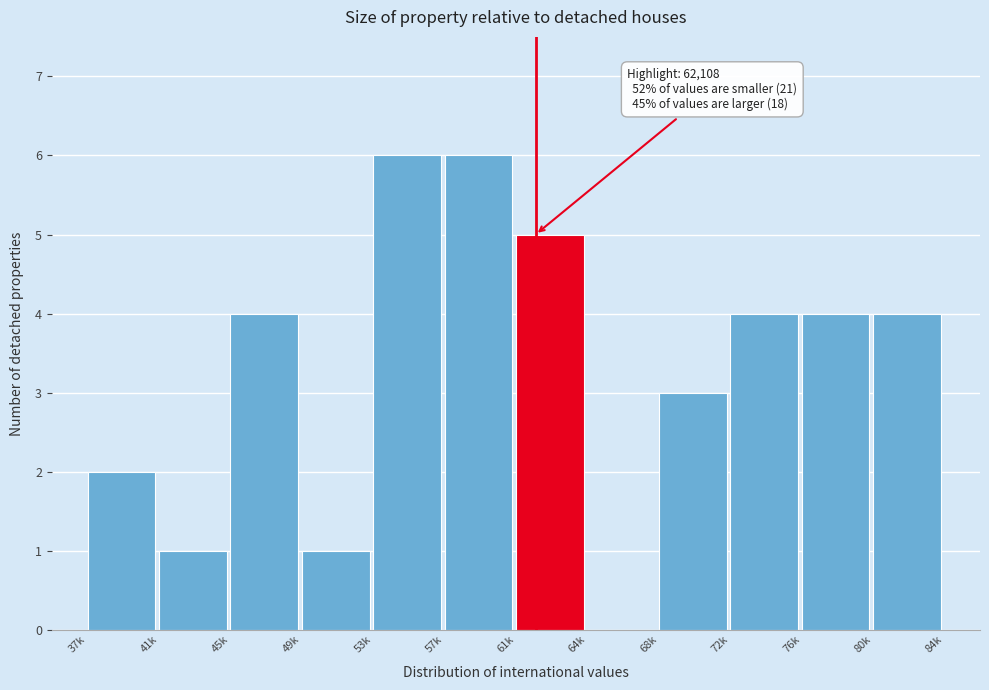

Reading left to right, transcribe all the data shown in this chart.

37k=2	41k=1	45k=4	49k=1	53k=6	57k=6	61k=5	64k=0	68k=3	72k=4	76k=4	80k=4